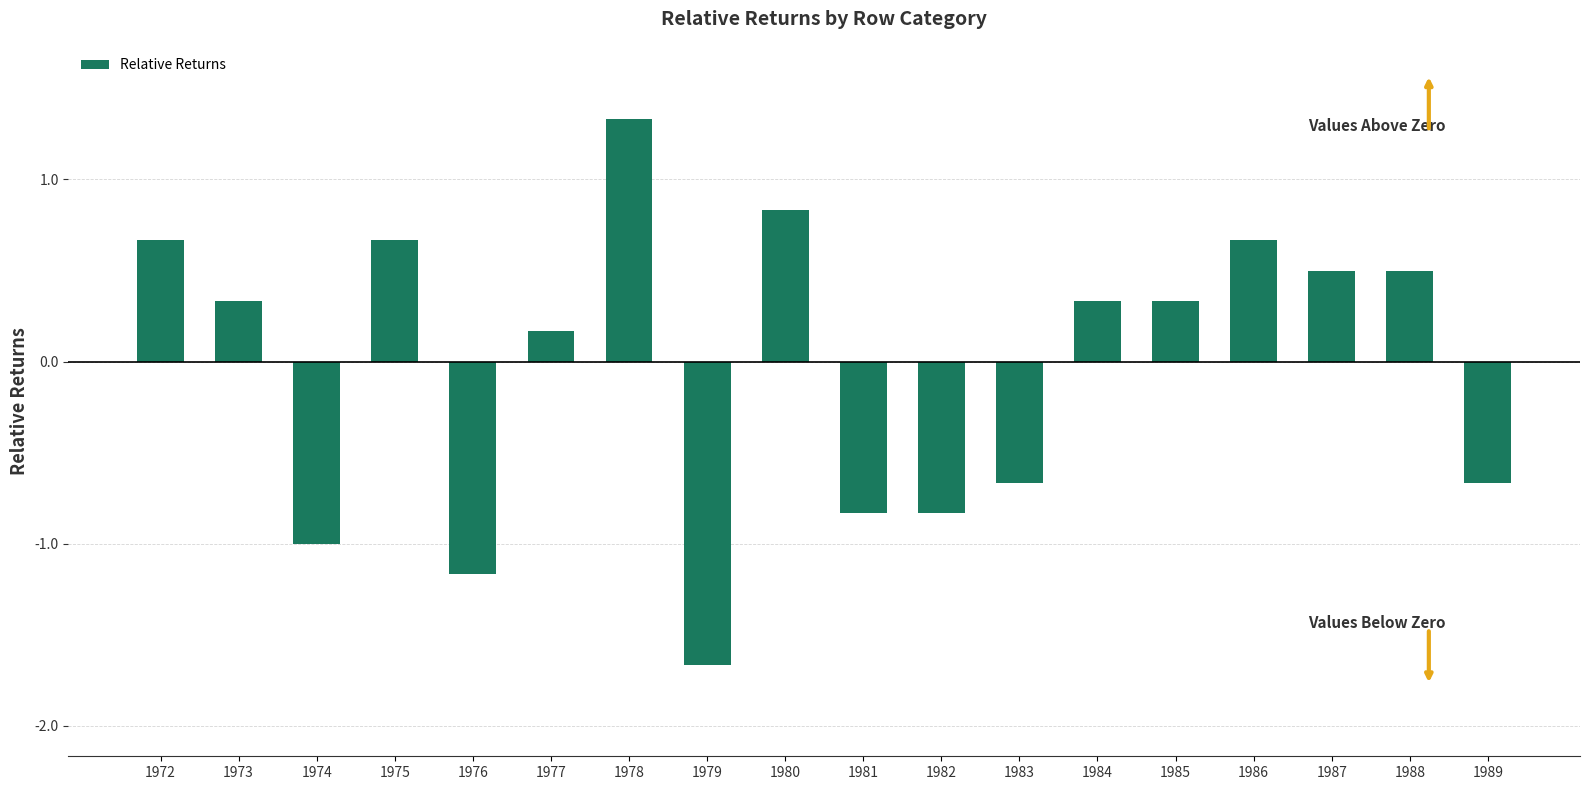

True or false: the data shows 0.3 at 1973.

True